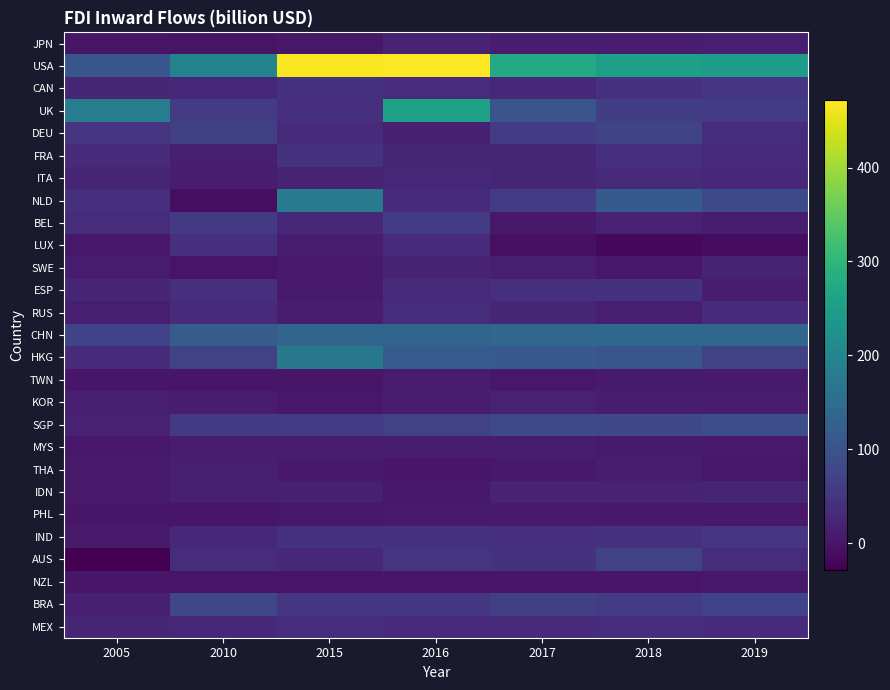

Reading left to right, what are all the values shown in this chart?

JPN: 2005=2.8	2010=-1.3	2015=3.0	2016=19.4	2017=11.0	2018=9.9	2019=14.6
USA: 2005=104.8	2010=198.0	2015=467.6	2016=471.8	2017=277.3	2018=253.6	2019=246.2
CAN: 2005=25.7	2010=28.4	2015=43.8	2016=36.1	2017=26.5	2018=43.5	2019=50.3
UK: 2005=182.9	2010=58.2	2015=39.2	2016=258.7	2017=101.2	2018=65.3	2019=59.1
DEU: 2005=47.4	2010=65.6	2015=30.5	2016=15.6	2017=60.4	2018=73.6	2019=36.4
FRA: 2005=33.2	2010=13.9	2015=45.4	2016=23.1	2017=24.8	2018=38.2	2019=34.0
ITA: 2005=23.3	2010=9.2	2015=19.6	2016=28.5	2017=24.0	2018=32.9	2019=26.6
NLD: 2005=39.0	2010=-7.2	2015=179.0	2016=30.7	2017=60.5	2018=114.3	2019=84.2
BEL: 2005=34.4	2010=57.6	2015=28.3	2016=59.2	2017=5.2	2018=17.7	2019=9.7
LUX: 2005=4.6	2010=39.1	2015=12.5	2016=31.9	2017=-6.8	2018=-16.8	2019=-11.4
SWE: 2005=11.5	2010=0.1	2015=8.4	2016=19.1	2017=14.2	2018=3.9	2019=20.6
ESP: 2005=25.0	2010=39.9	2015=8.6	2016=31.6	2017=38.8	2018=45.0	2019=12.4
RUS: 2005=14.4	2010=31.7	2015=11.9	2016=37.2	2017=26.0	2018=13.2	2019=31.7
CHN: 2005=72.4	2010=114.7	2015=135.6	2016=133.7	2017=136.3	2018=138.3	2019=141.2
HKG: 2005=34.1	2010=70.5	2015=174.4	2016=117.4	2017=110.7	2018=104.2	2019=68.4
TWN: 2005=1.6	2010=2.5	2015=2.4	2016=9.3	2017=3.3	2018=7.0	2019=8.2
KOR: 2005=13.6	2010=9.5	2015=4.1	2016=12.1	2017=17.9	2018=12.2	2019=10.6
SGP: 2005=17.7	2010=57.5	2015=59.7	2016=68.8	2017=83.6	2018=79.7	2019=92.1
MYS: 2005=4.1	2010=9.1	2015=10.1	2016=11.3	2017=9.4	2018=7.6	2019=7.7
THA: 2005=8.0	2010=14.6	2015=5.6	2016=1.8	2017=6.7	2018=10.4	2019=4.1
IDN: 2005=8.3	2010=13.8	2015=16.6	2016=3.9	2017=20.6	2018=20.6	2019=23.4
PHL: 2005=1.9	2010=1.3	2015=4.4	2016=6.9	2017=8.7	2018=6.6	2019=5.0
IND: 2005=7.6	2010=27.4	2015=44.1	2016=44.5	2017=39.9	2018=42.2	2019=50.6
AUS: 2005=-28.3	2010=36.8	2015=29.6	2016=48.3	2017=45.3	2018=68.0	2019=36.2
NZL: 2005=1.2	2010=-0.1	2015=-0.3	2016=2.8	2017=2.4	2018=1.9	2019=5.4
BRA: 2005=15.1	2010=77.7	2015=50.0	2016=53.7	2017=66.6	2018=59.8	2019=72.0
MEX: 2005=26.0	2010=27.1	2015=35.4	2016=31.0	2017=34.2	2018=34.7	2019=32.9